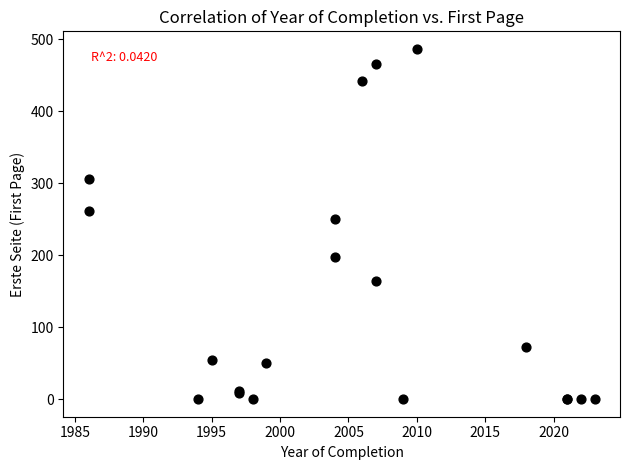

What Y value in the scatter plot is closest to 243?

251